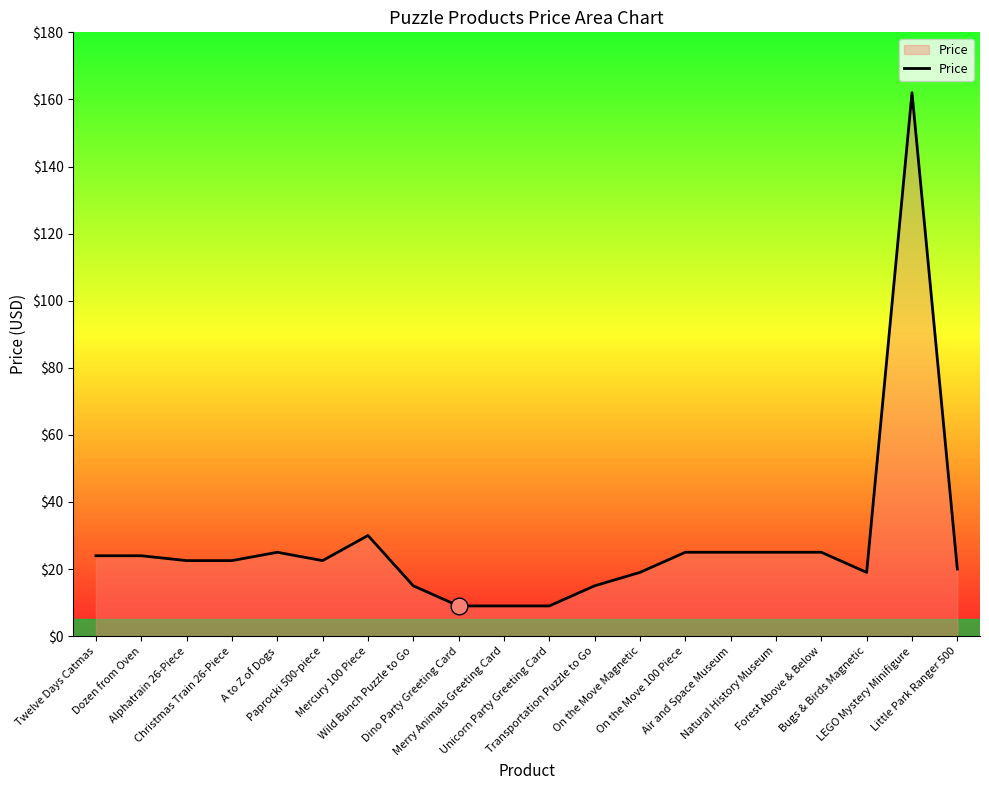

True or false: the data shows 9.0 at Merry Animals Greeting Card.

True